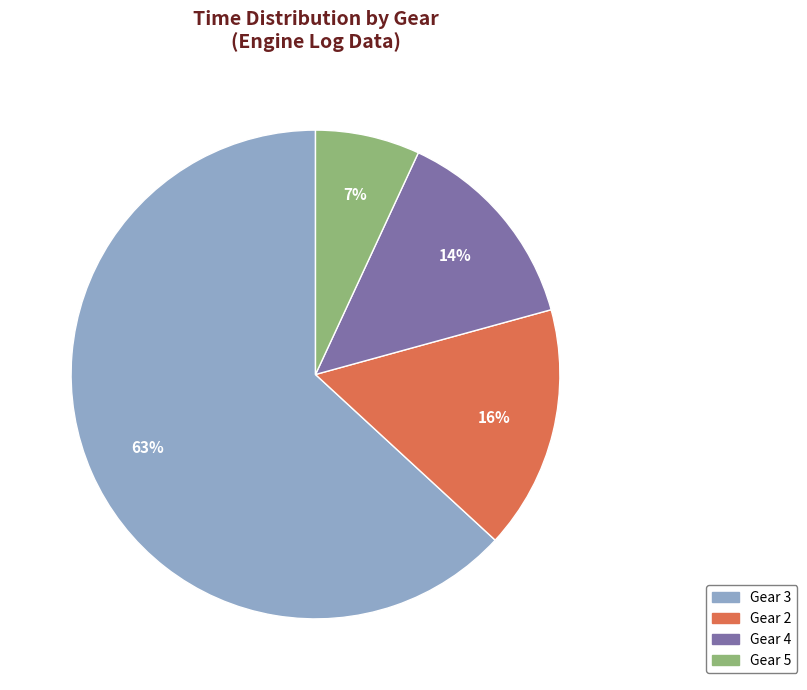

Is there any slice that represents more than half of the pie?

Yes